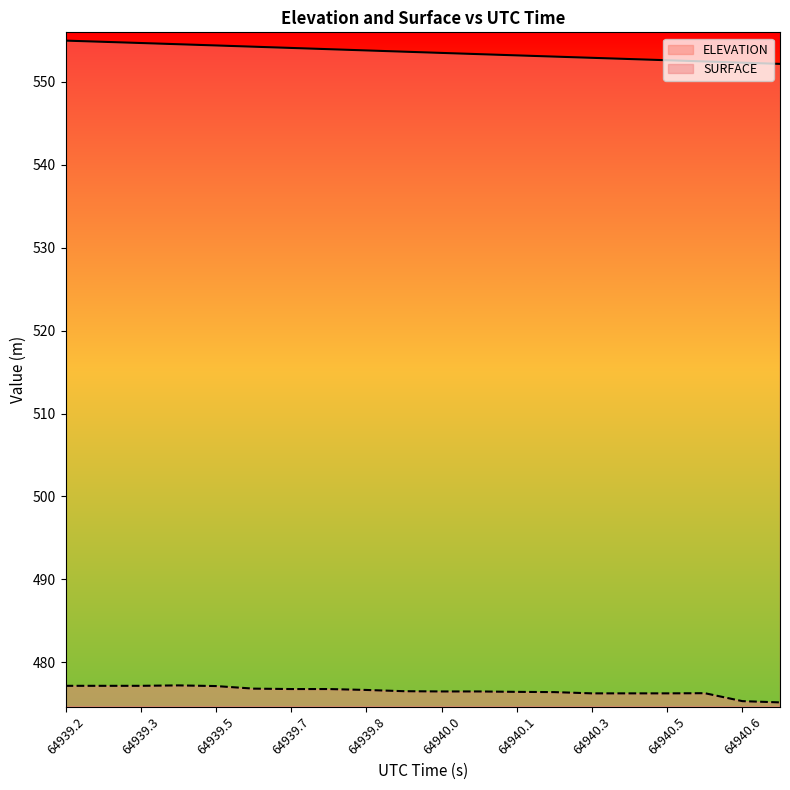

What is the lowest value of the SURFACE series?

475.1